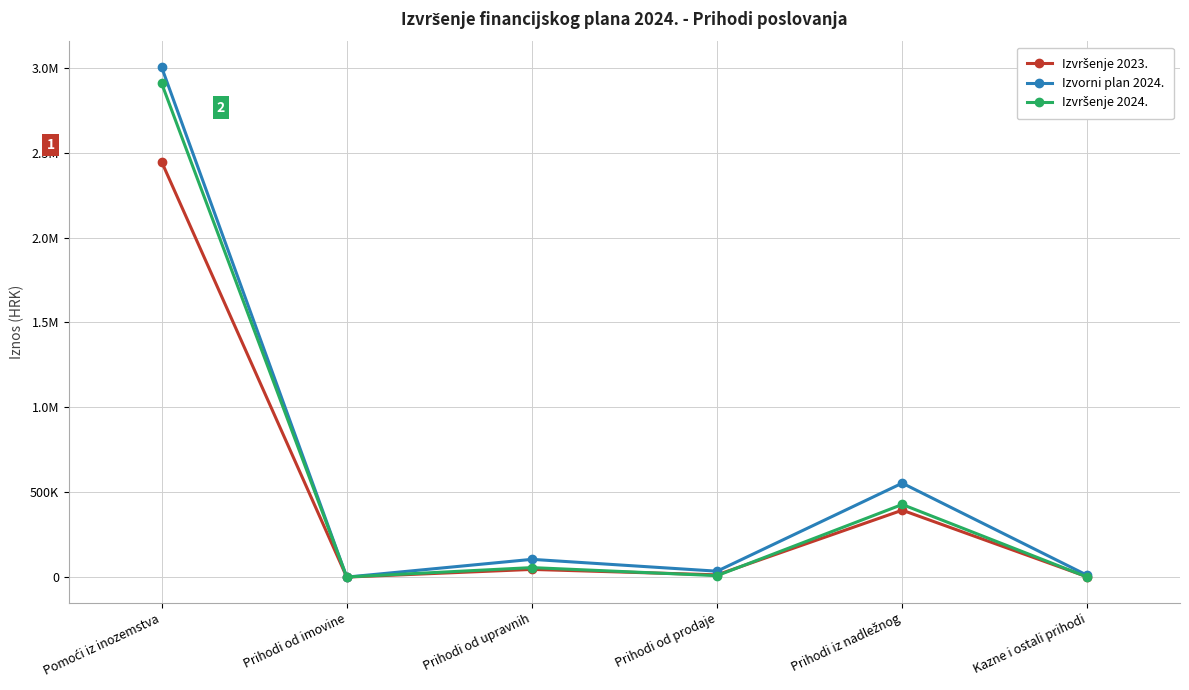

Which series has the largest total across all categories?

Izvorni plan 2024.